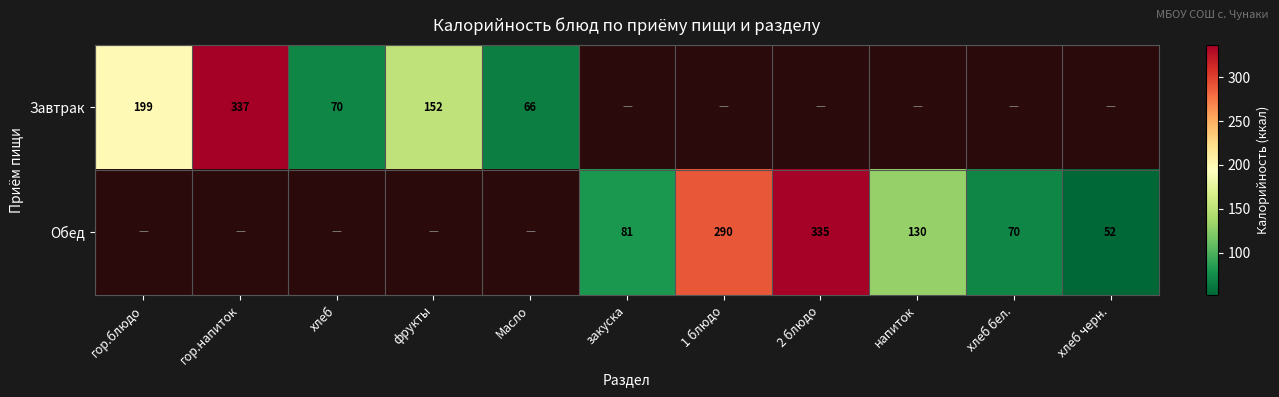

The Обед series shows 335 at 2 блюдо. True or false?

True